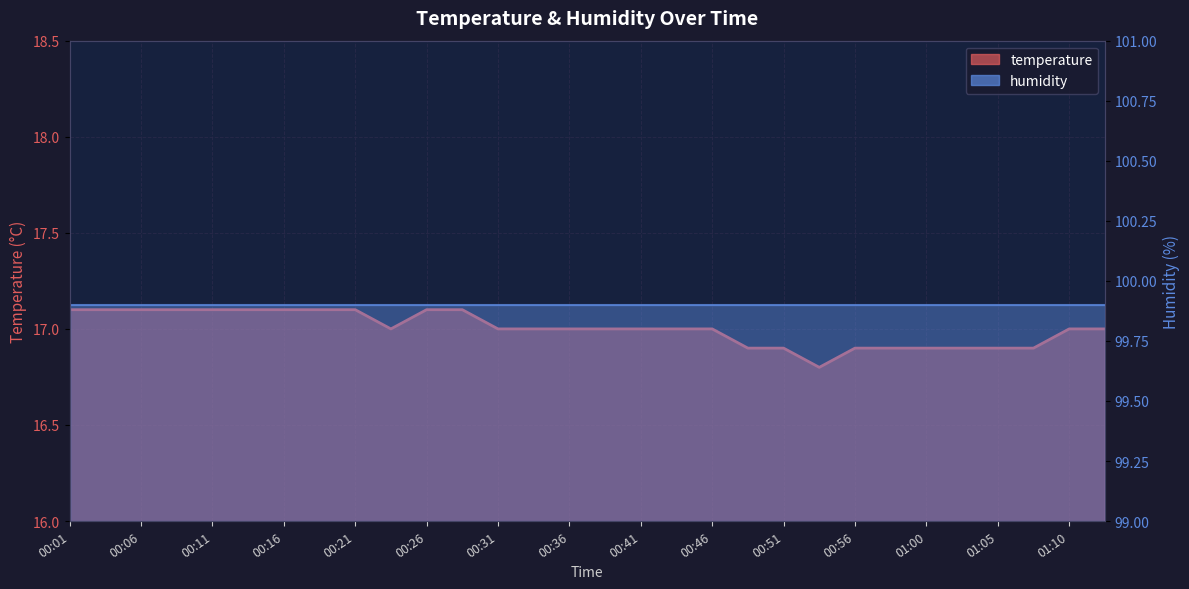

Is it true that the value at 00:06 is 29.5?

False